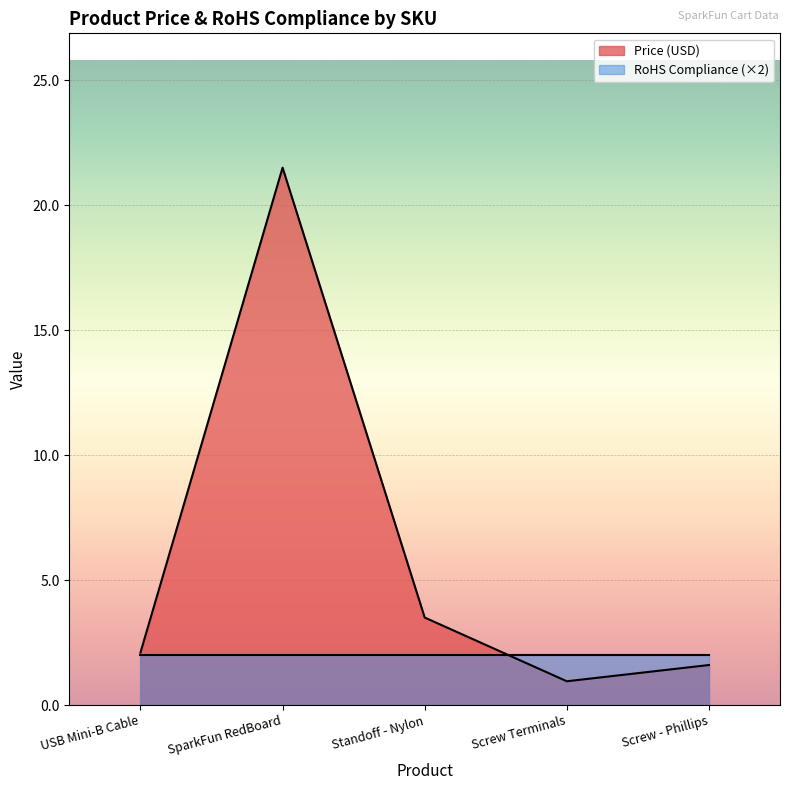

How many lines are shown in the chart?

2